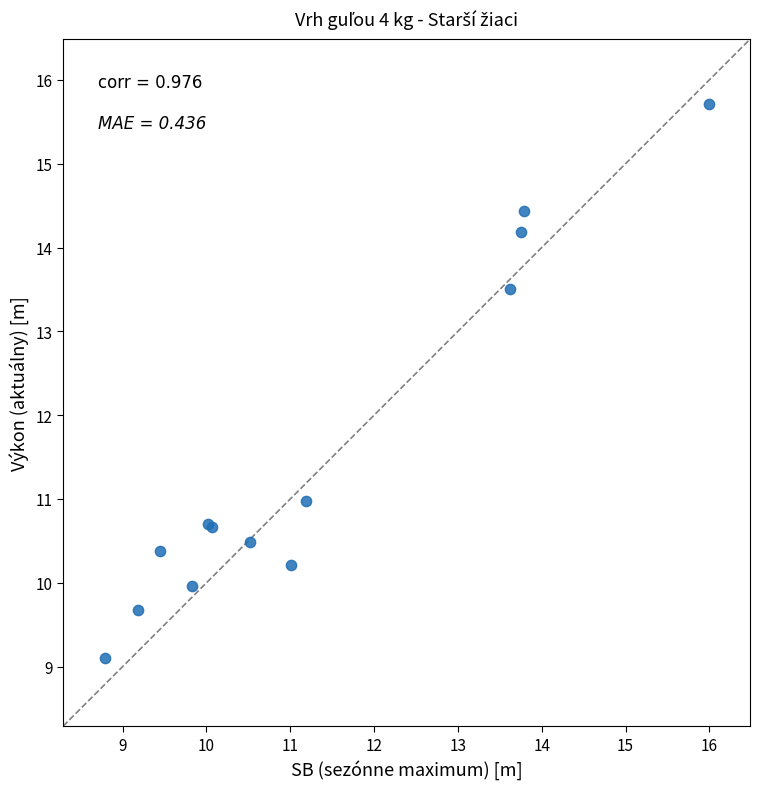

What Y value in the scatter plot is closest to 12?

11.0